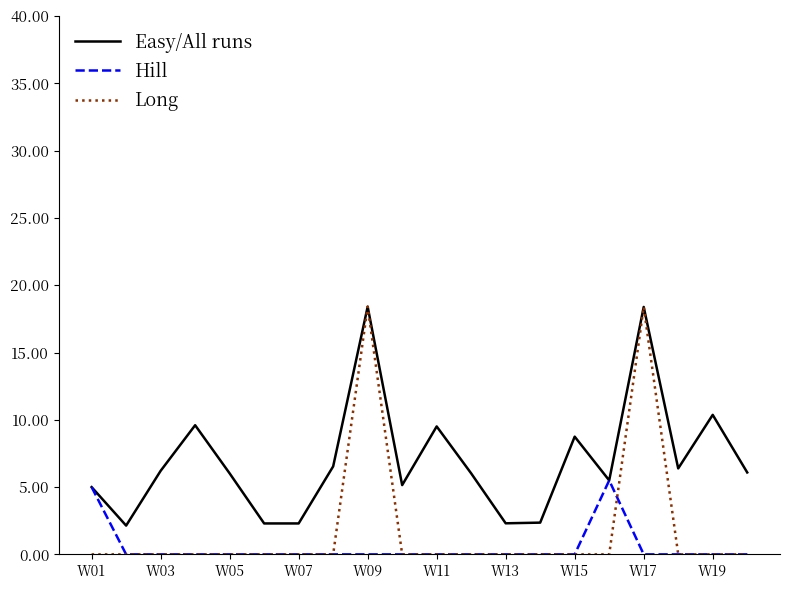

Which series has the largest range (max minus min)?

Long